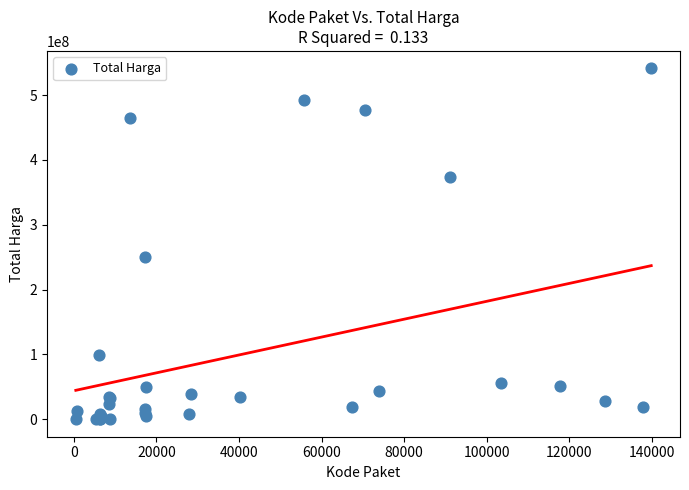

What Y value in the scatter plot is closest to 270574500?

250350000